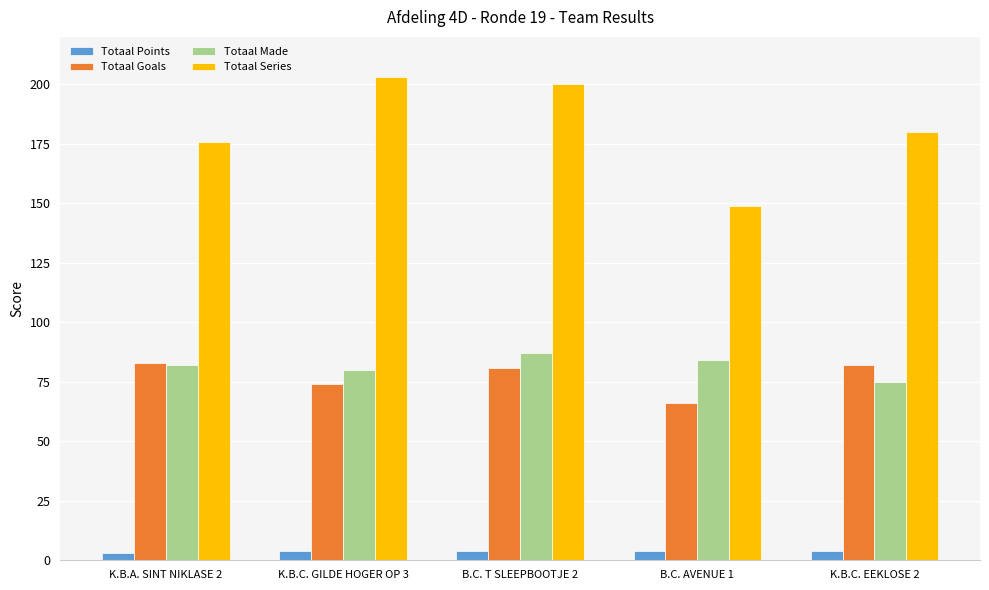

At which label is Totaal Series closest to 176?

K.B.A. SINT NIKLASE 2